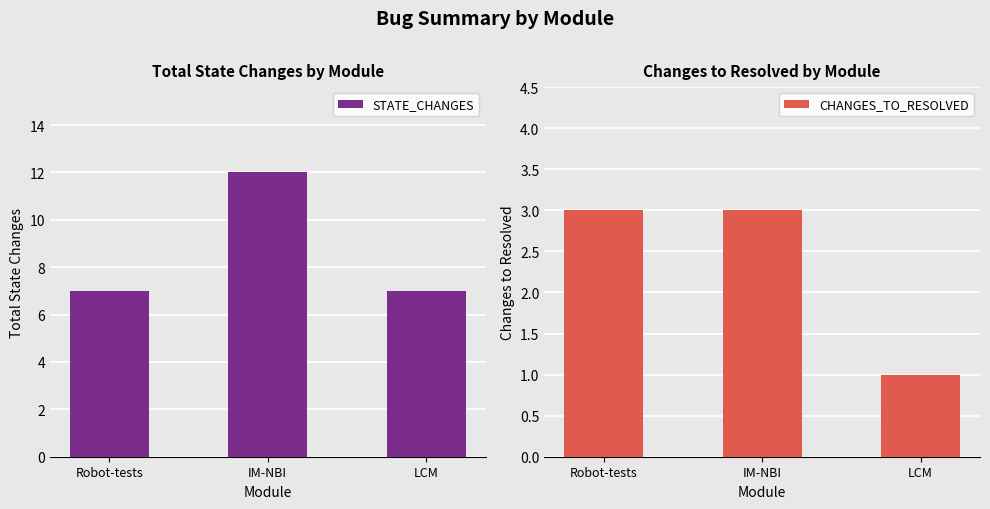

What is the label of the 1st bar from the left?

Robot-tests